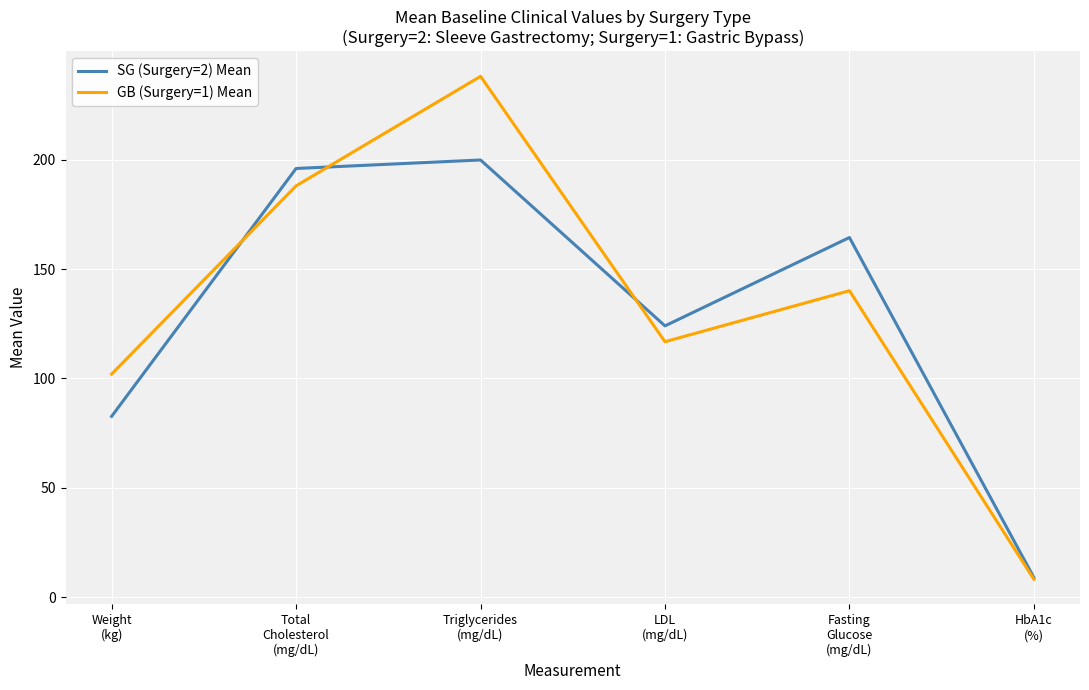

The SG (Surgery=2) Mean series shows 51.5 at Total
Cholesterol
(mg/dL). True or false?

False